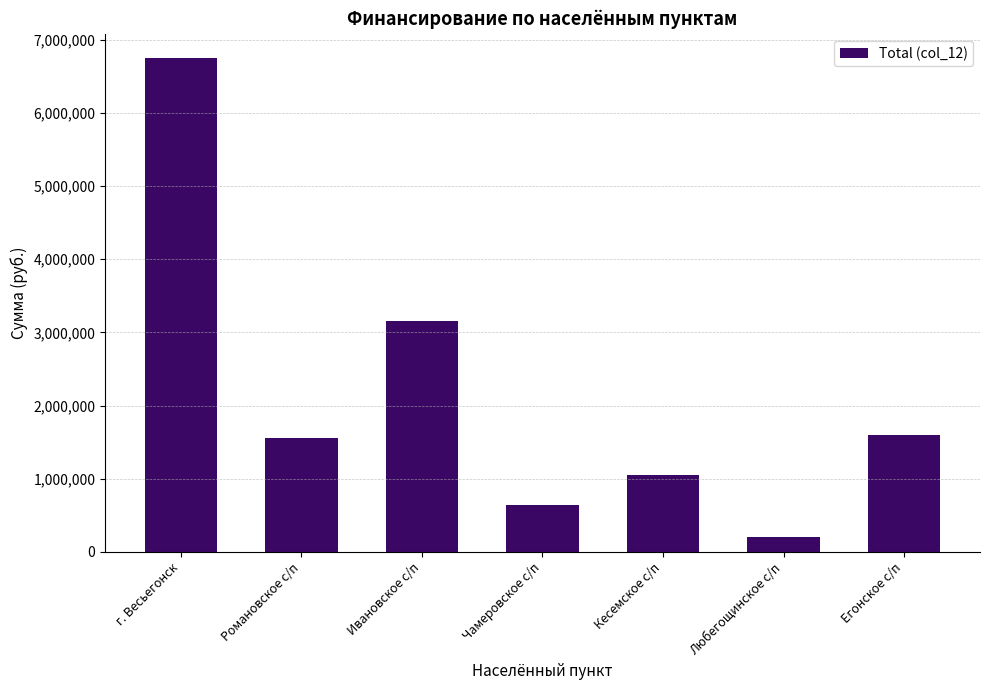

Which category has the lowest value across all series?

Любегощинское с/п